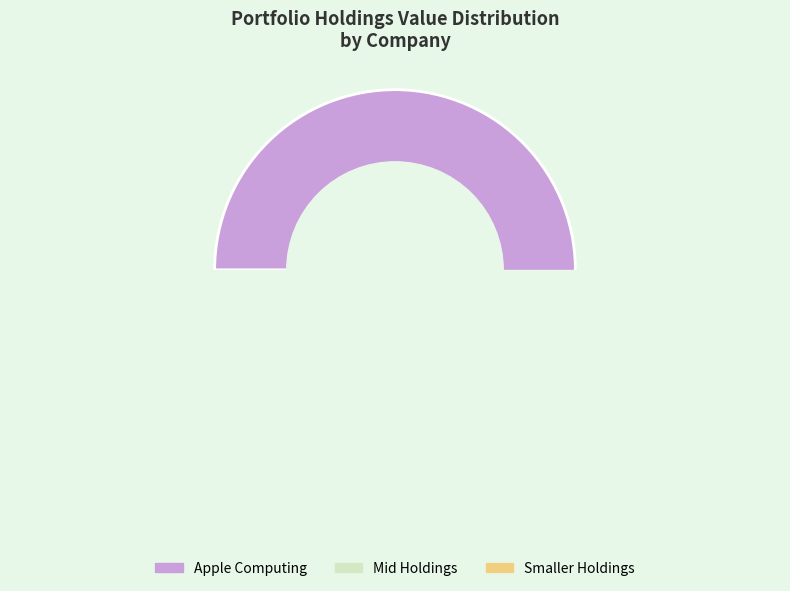

Which category has the biggest portion of the pie?

Apple Computing